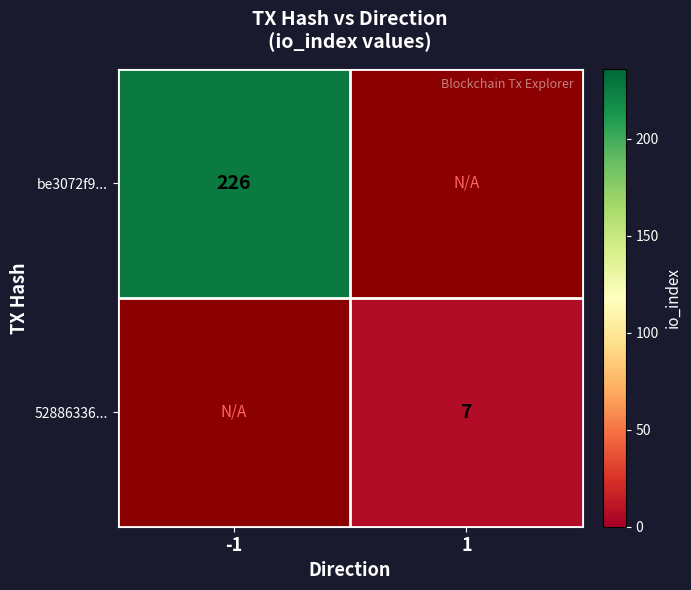

Is it true that be3072f9... equals 60.7 at -1?

False